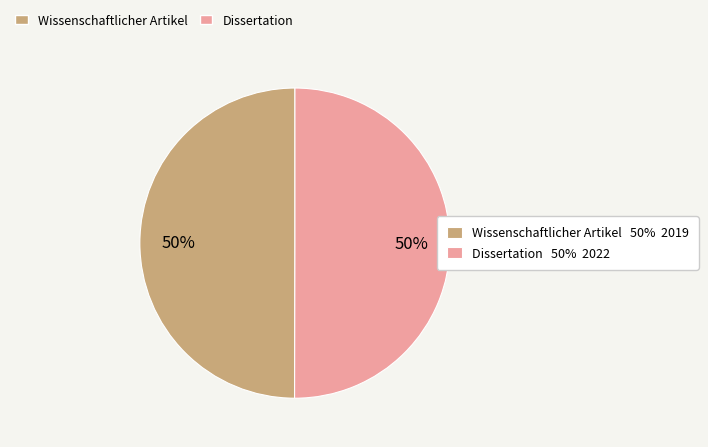

To the nearest percent, what is the average slice percentage?

50%